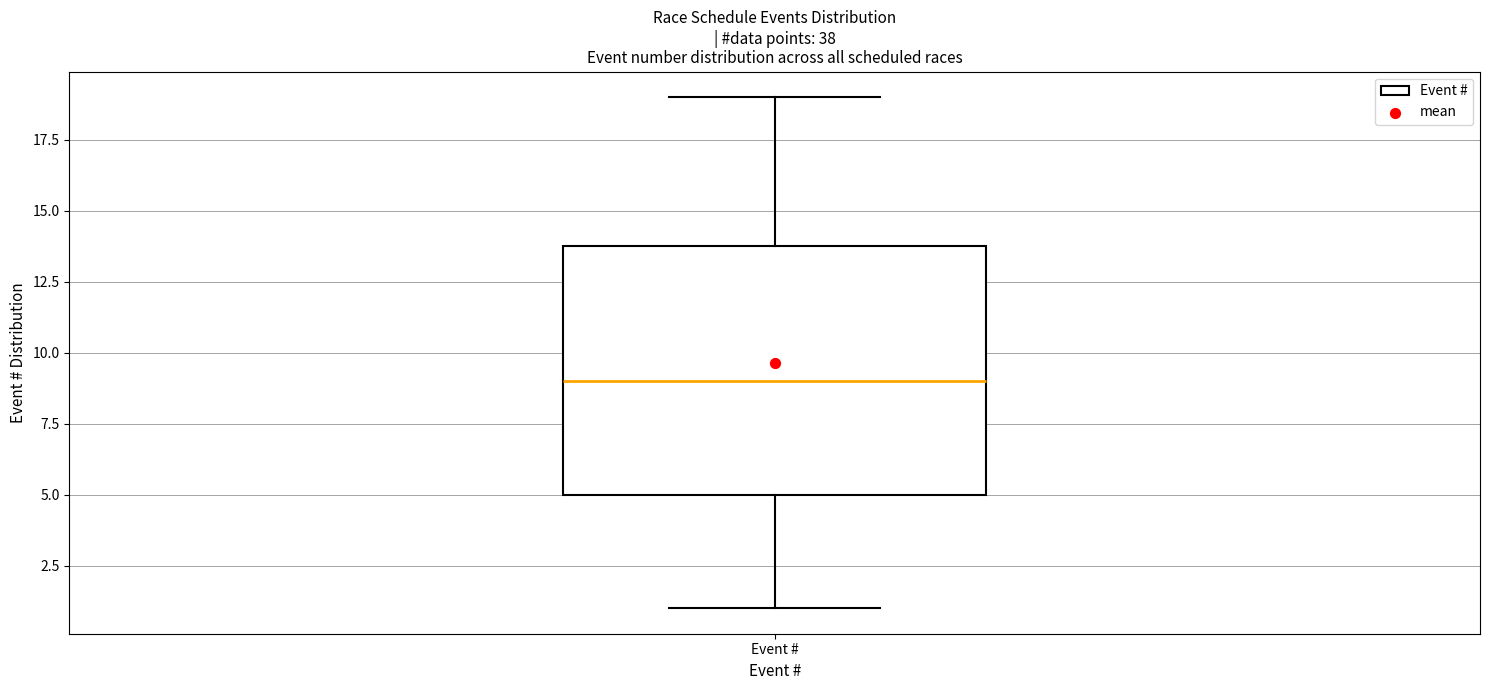

Where is the upper edge of the box for Event # on the y-axis? The values are not printed on the chart, so give them approximately, as read against the axis.

14